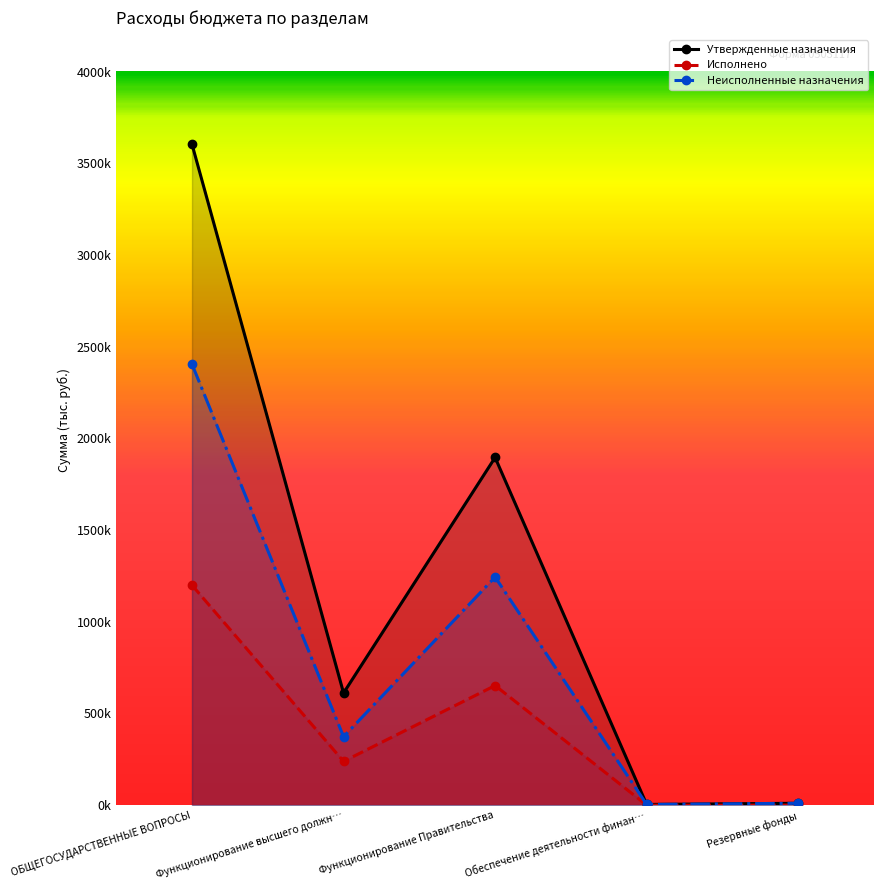

True or false: Неисполненные назначения and Исполнено intersect in this chart.

False